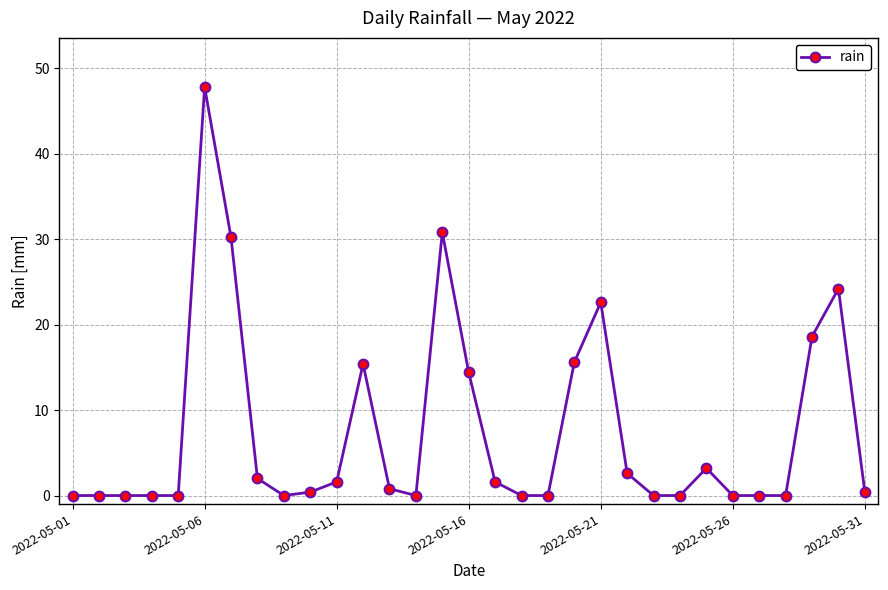

True or false: the data has more than 2 interior local peaks.

True